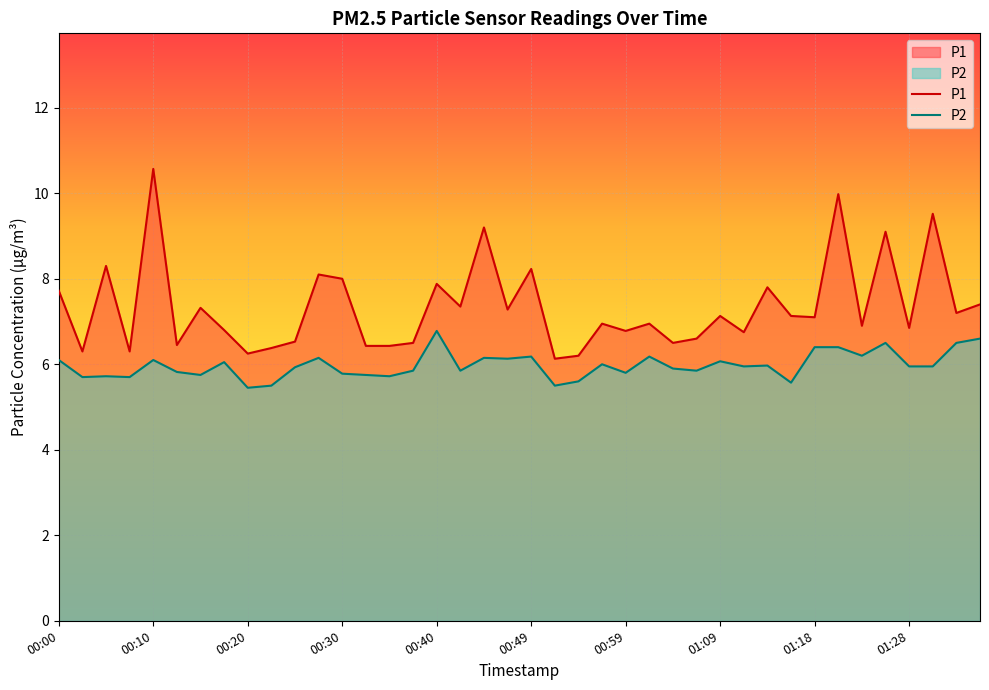

What is the spread (max minus min) of values at 01:18?

0.7